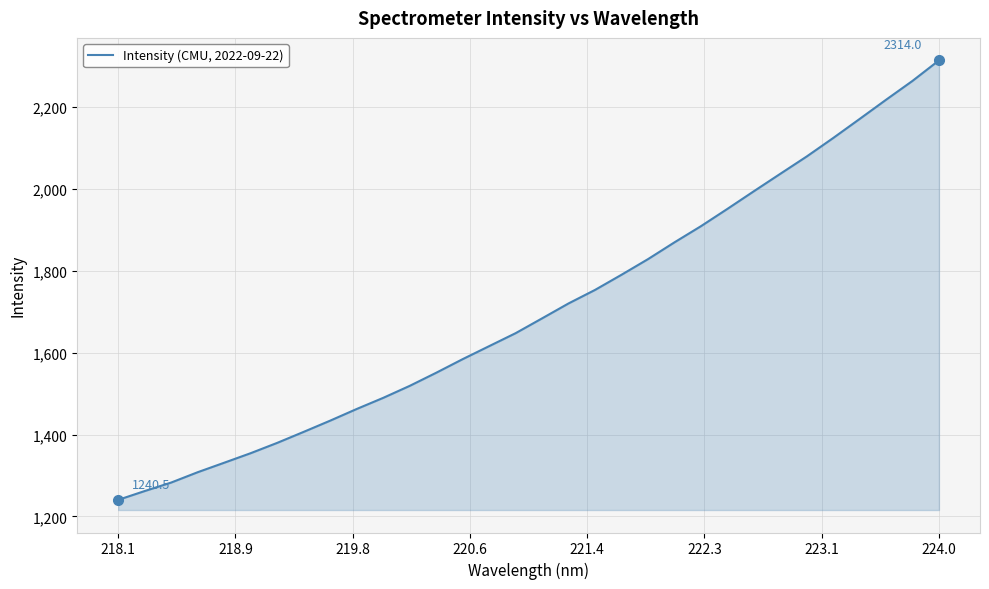

What is the difference between the maximum and minimum values?

1073.5